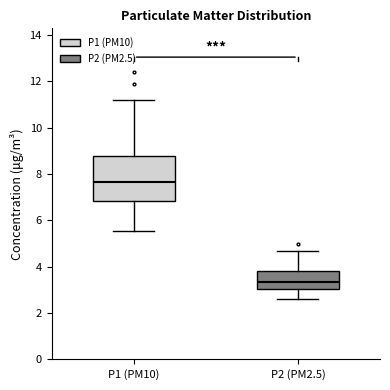

Reading left to right, transcribe this box plot: for each box, give where its median line is, the range the box spans, and where its two whiskers end, as read against the y-axis. The values are not printed on the chart, so give them approximately, as read against the axis.

P1 (PM10): median 7.6, box 6.8 to 8.8, whiskers 5.6 to 11.2
P2 (PM2.5): median 3.4, box 3.0 to 3.8, whiskers 2.6 to 4.8